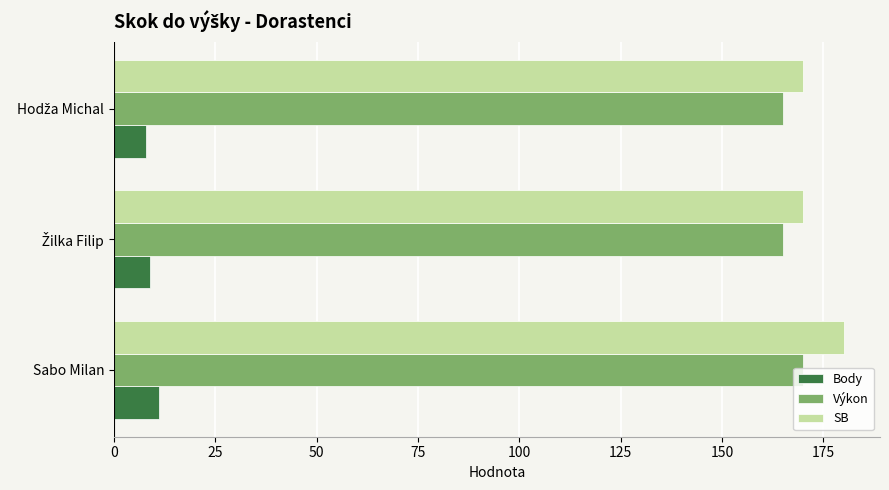

List the series in order of their peak value, lowest first.

Body, Výkon, SB